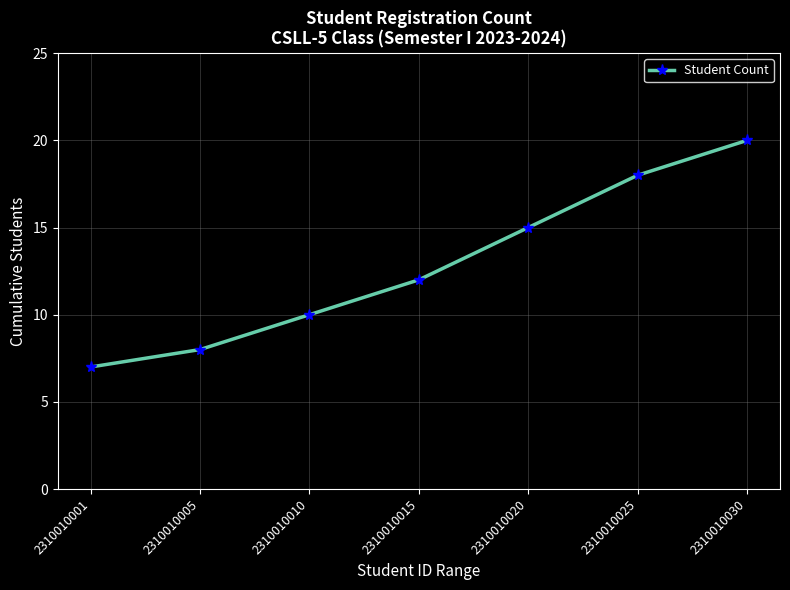

Rank the categories by value from highest to lowest.

2310010030, 2310010025, 2310010020, 2310010015, 2310010010, 2310010005, 2310010001